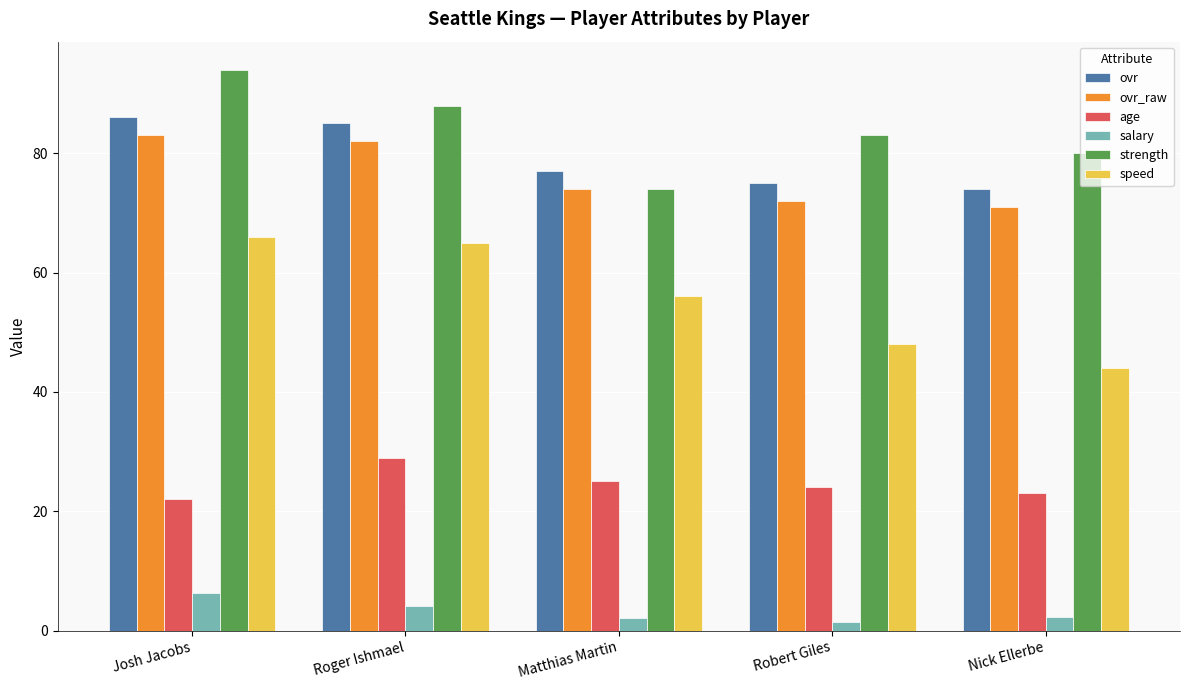

What is the highest value of the ovr series?

86.0